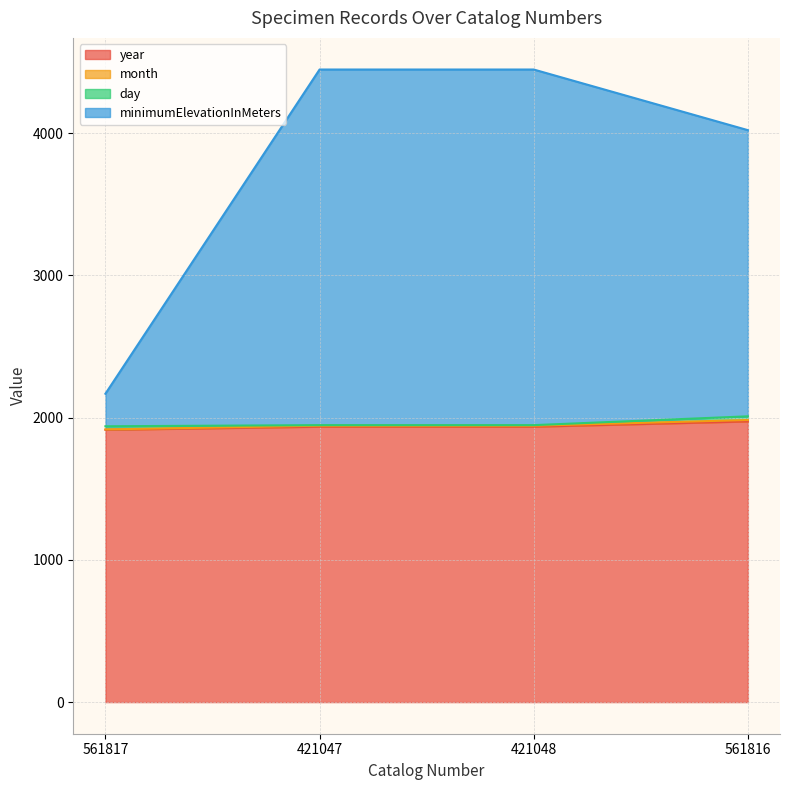

What is the difference between the highest and lowest values at 421047?

2511.0